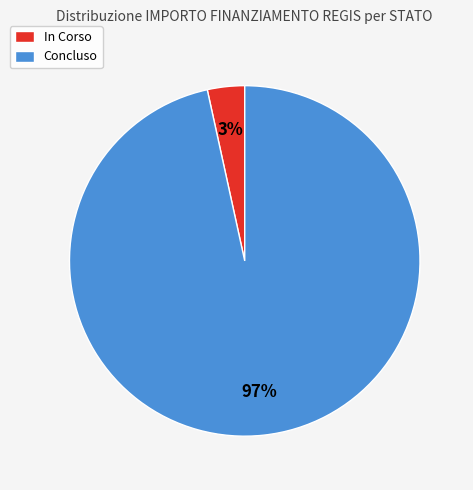

What percentage is the Concluso slice, to the nearest percent?

97%